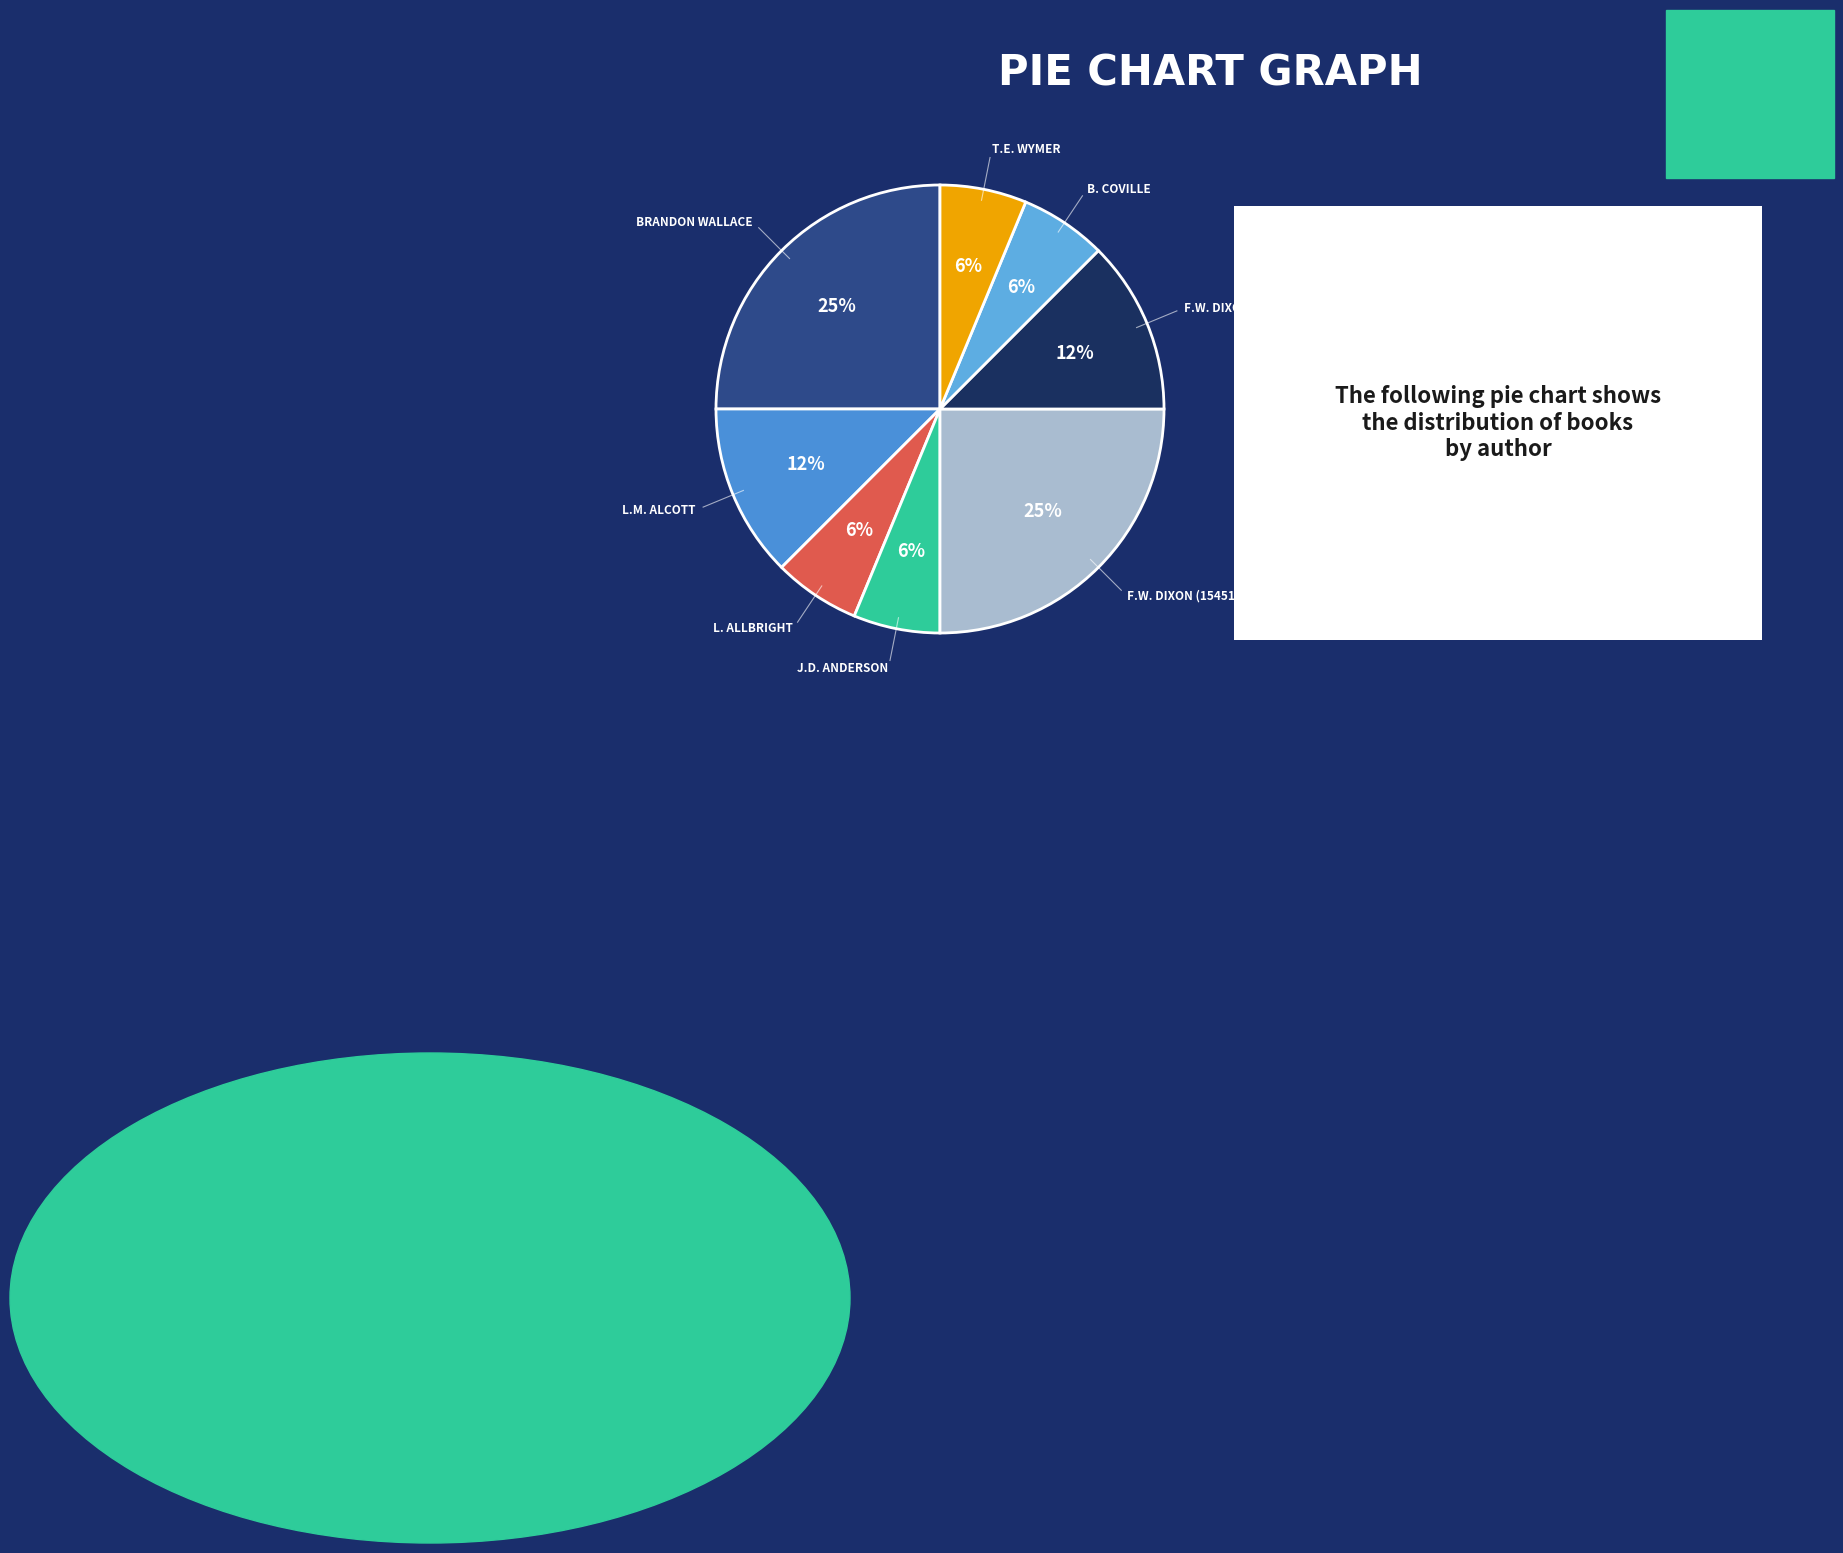

Count the number of slices in the pie.

8